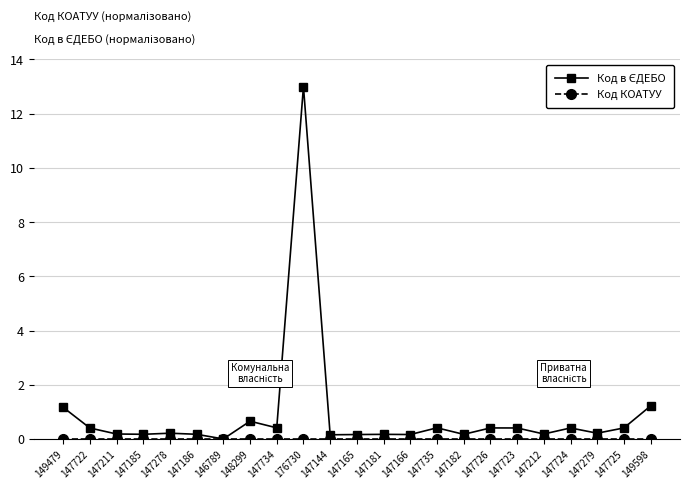

At how many categories does at least one series exceed 7?

1